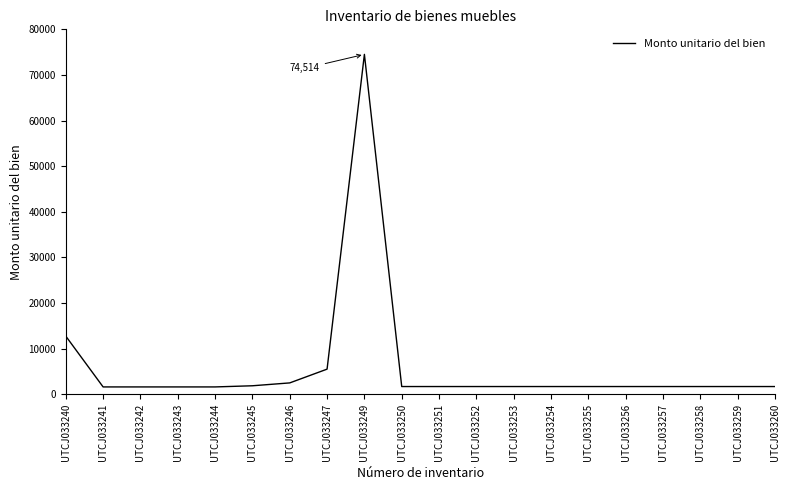

What is the minimum value shown in the chart?

1626.5